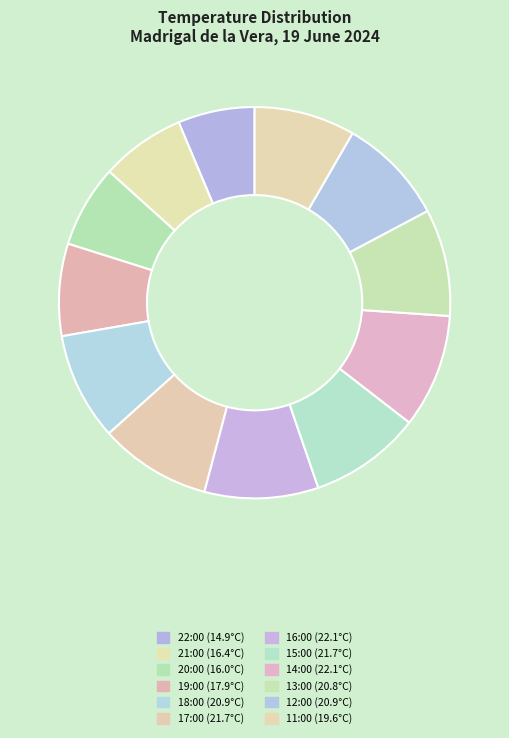

How many slices are in this pie chart?

12